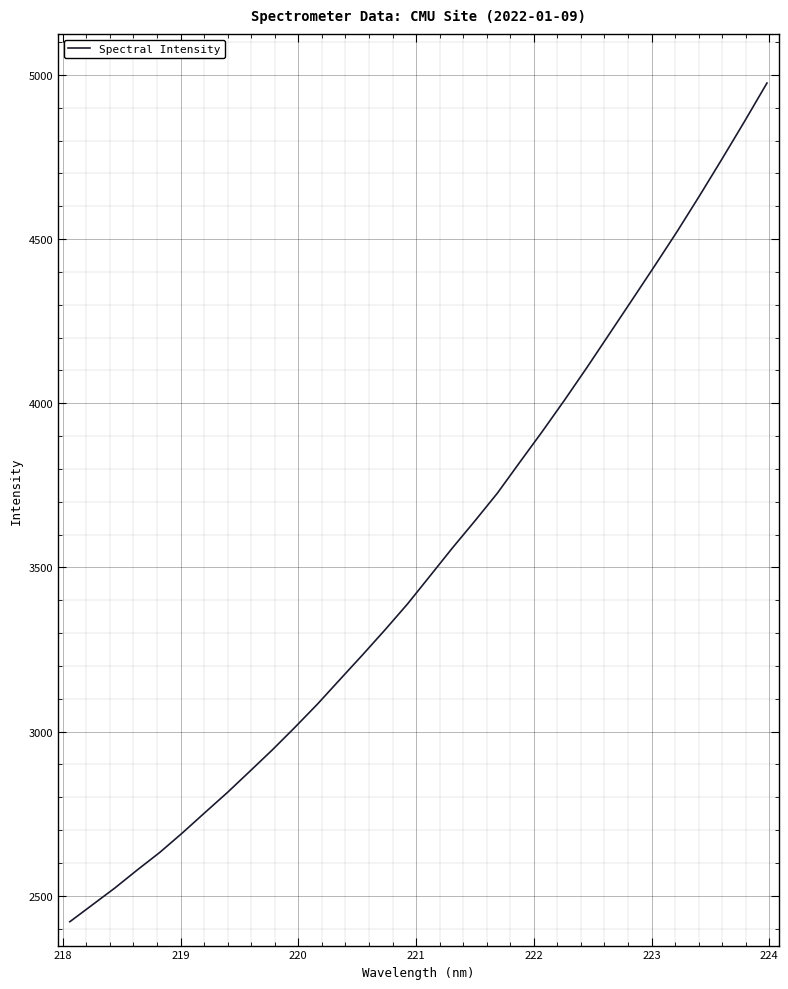

What is the greatest value displayed?

4975.4